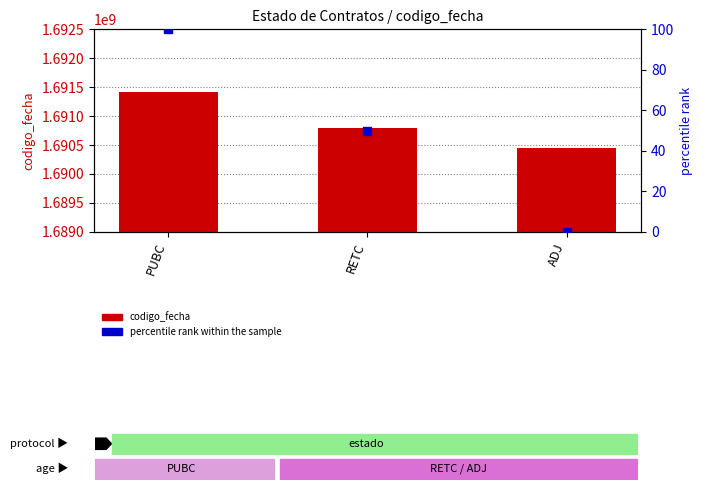

Which series reaches the minimum Y coordinate?

percentile rank within the sample